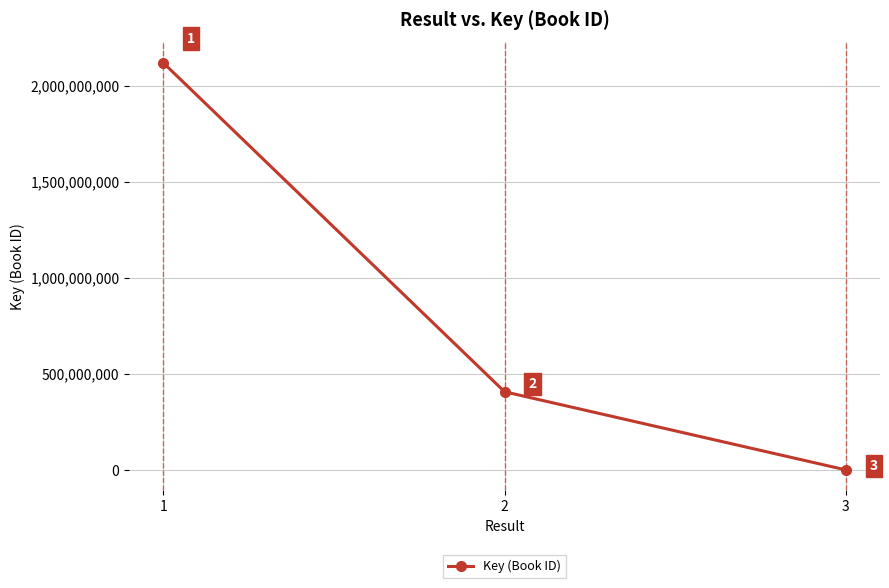

What is the difference between the values at 1 and 3?

2119832226